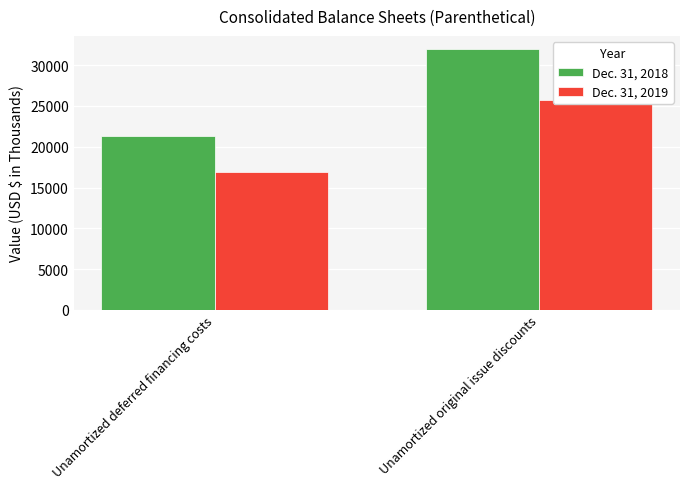

What is the minimum value shown in the chart?

16859